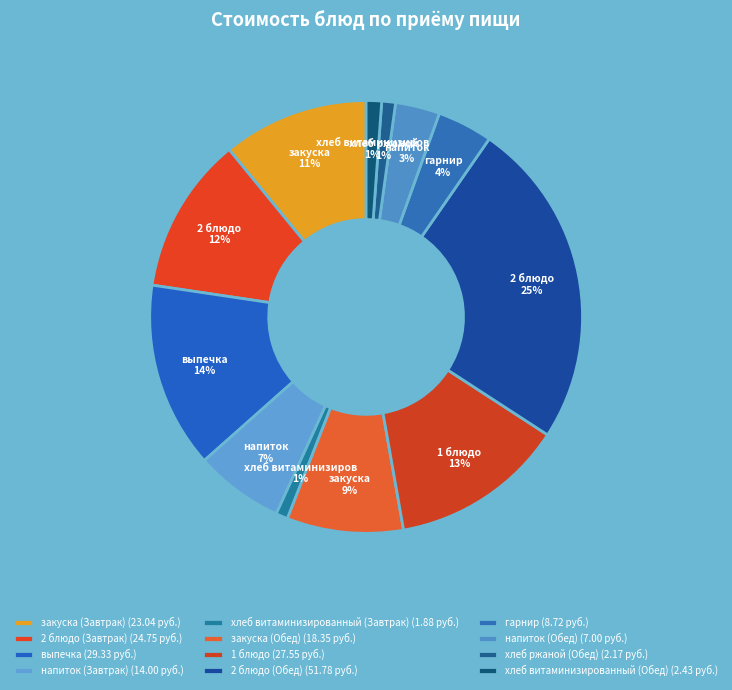

How many segments does this pie chart have?

12